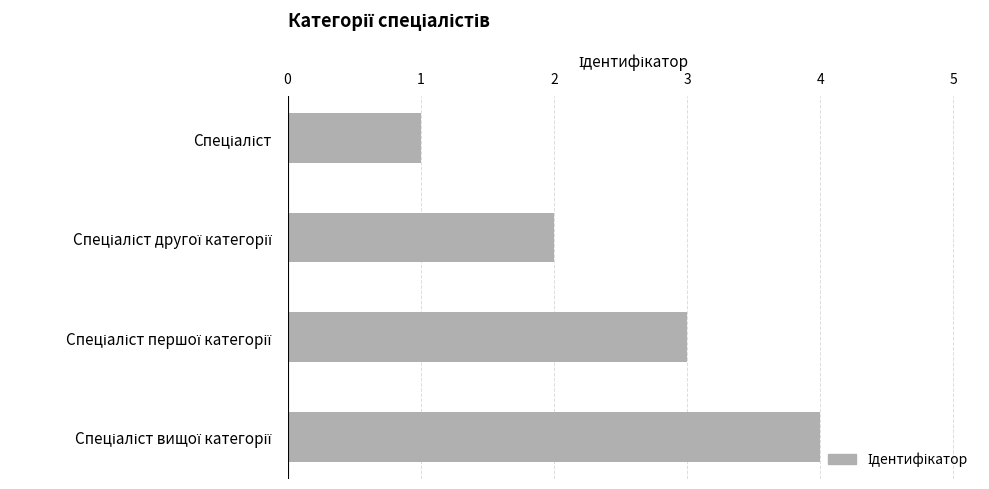

What is the difference between the maximum and minimum values?

3